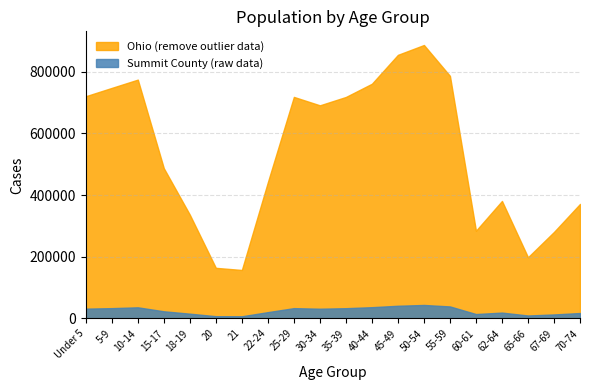

Rank the series at 45-49 from lowest to highest value.

Summit County (raw data), Ohio (remove outlier data)